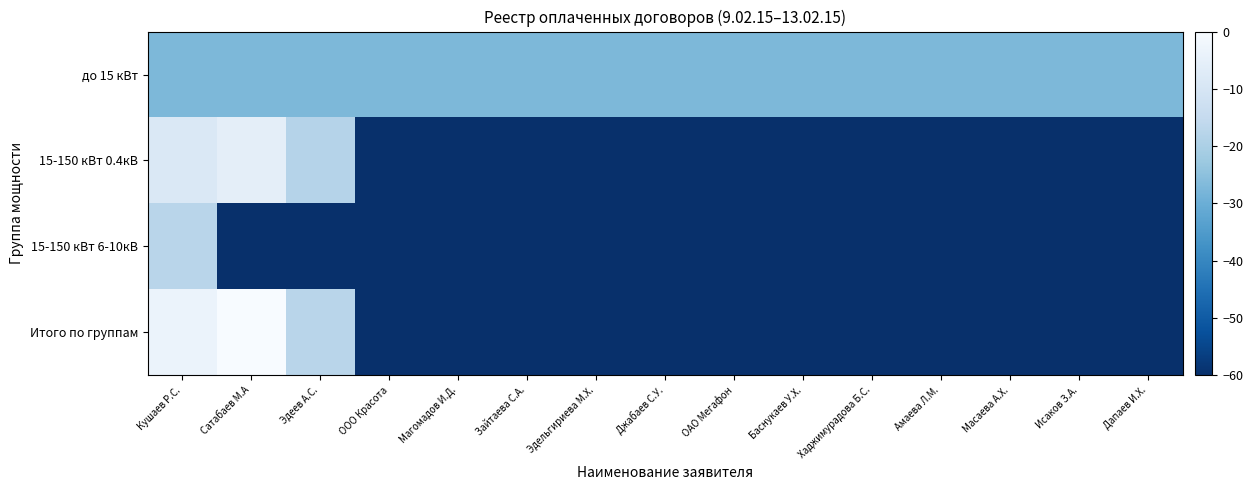

What is the minimum value shown in the chart?

-60.0